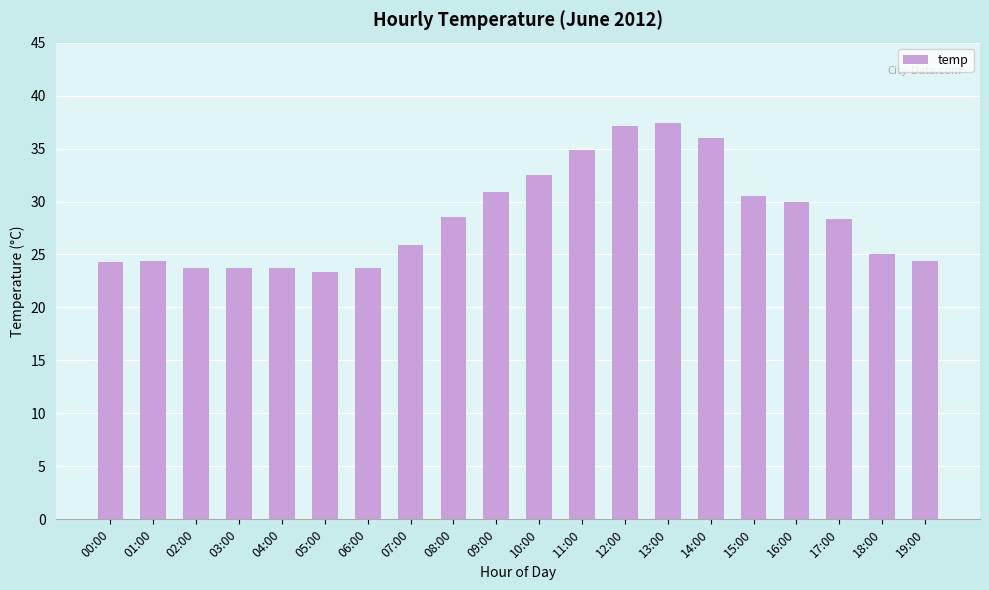

What is the change in value from 12:00 to 16:00?

-7.2